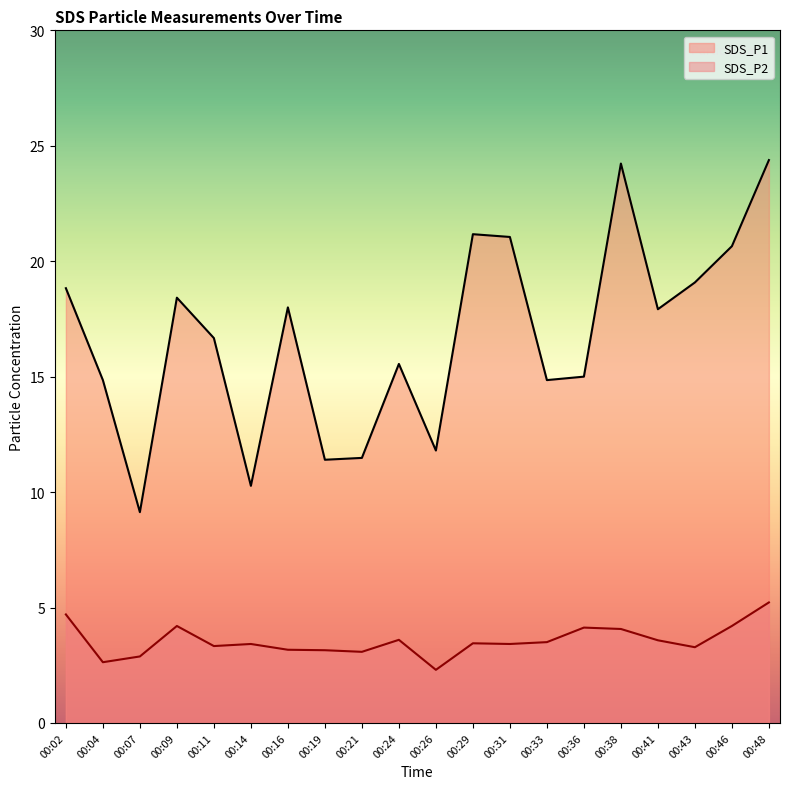

Does the chart have visible grid lines?

No